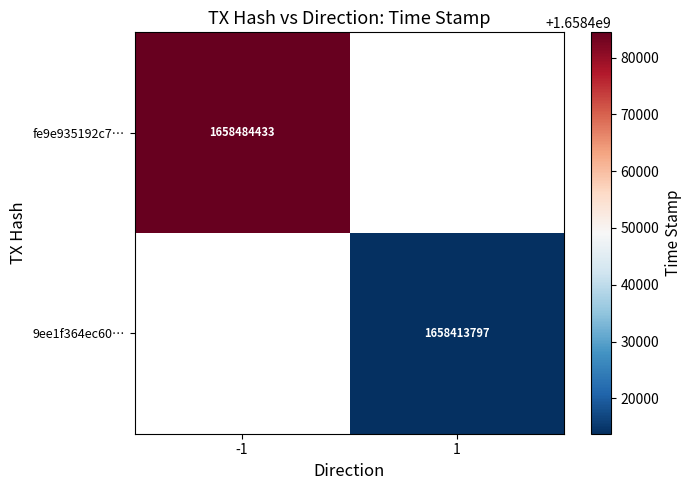

The value of 9ee1f364ec60… at 1 is 1658413797. True or false?

True